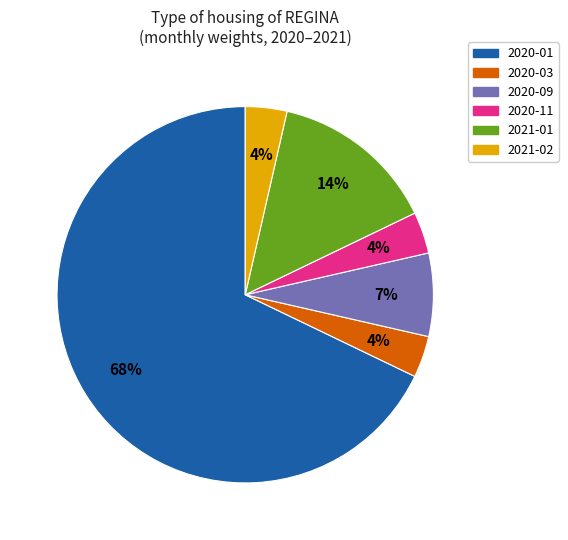

How many segments does this pie chart have?

6